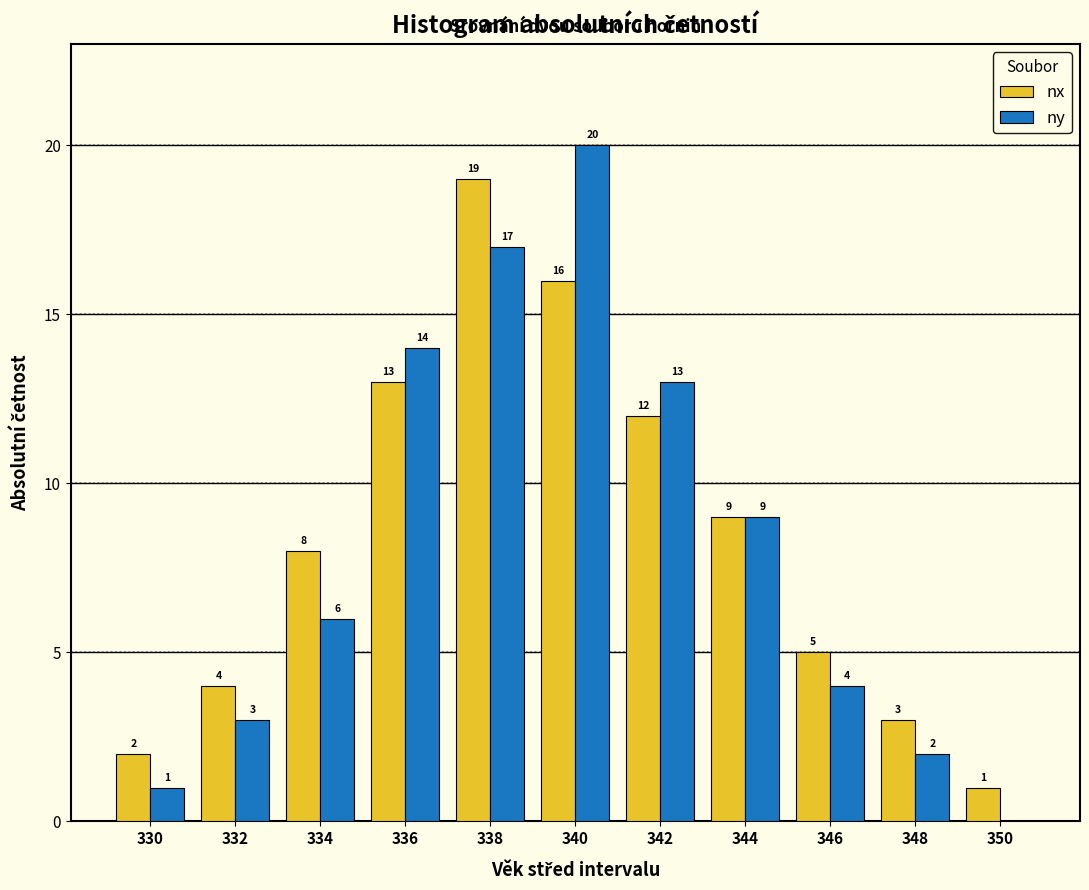

Reading right to left, transcribe all the data shown in this chart.

nx: 350=1	348=3	346=5	344=9	342=12	340=16	338=19	336=13	334=8	332=4	330=2
ny: 350=0	348=2	346=4	344=9	342=13	340=20	338=17	336=14	334=6	332=3	330=1